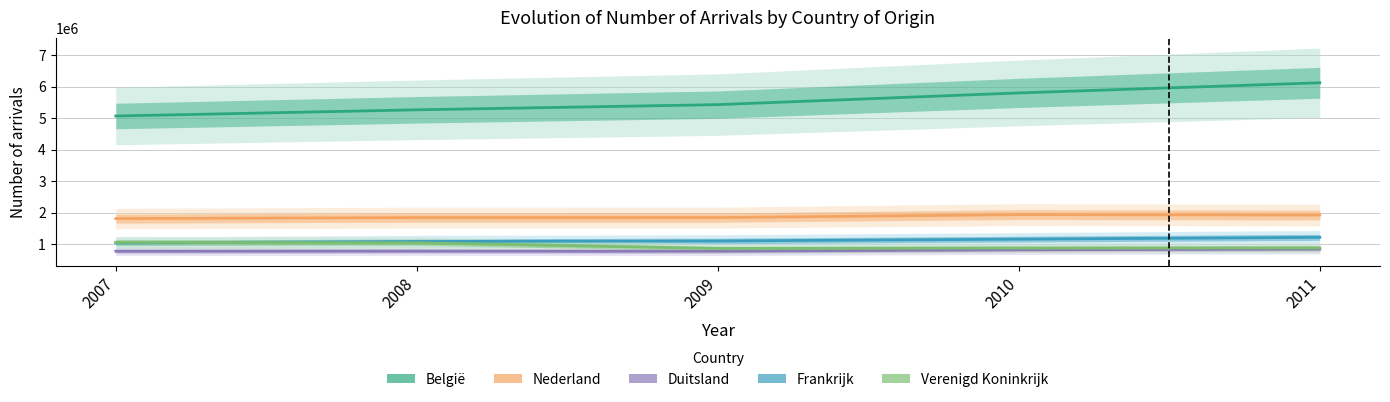

Which series has the largest range (max minus min)?

België